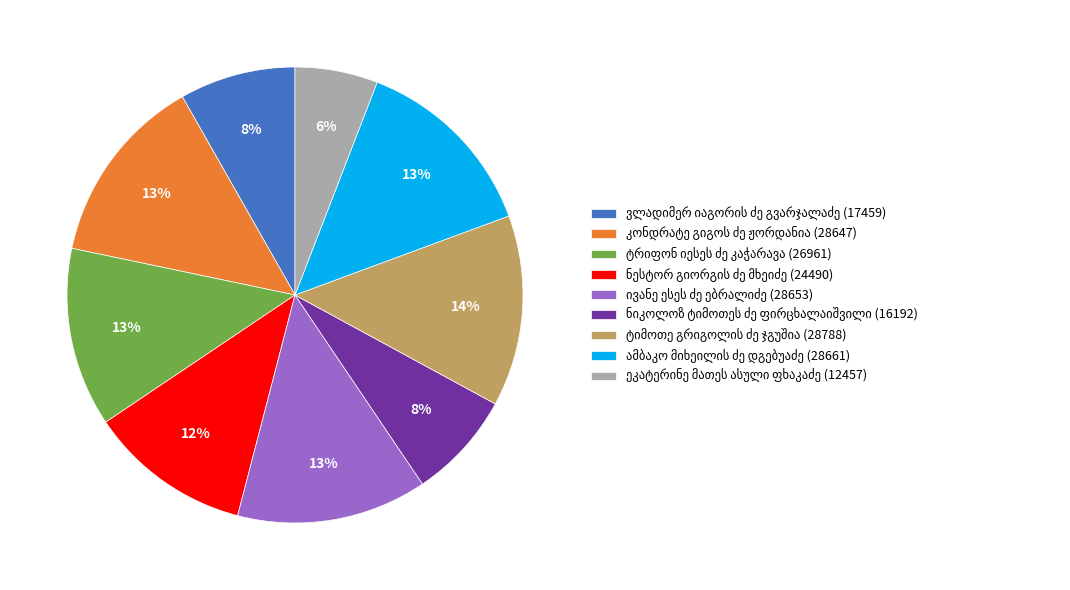

To the nearest percent, what is the average slice percentage?

11%